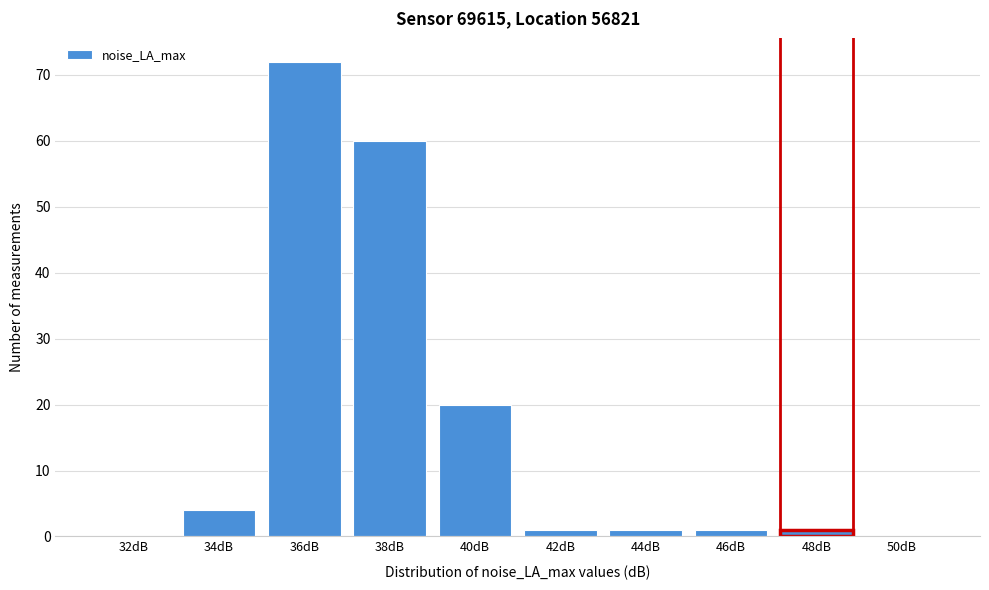

Reading right to left, extract all data points from this chart.

50dB=0	48dB=1	46dB=1	44dB=1	42dB=1	40dB=20	38dB=60	36dB=72	34dB=4	32dB=0